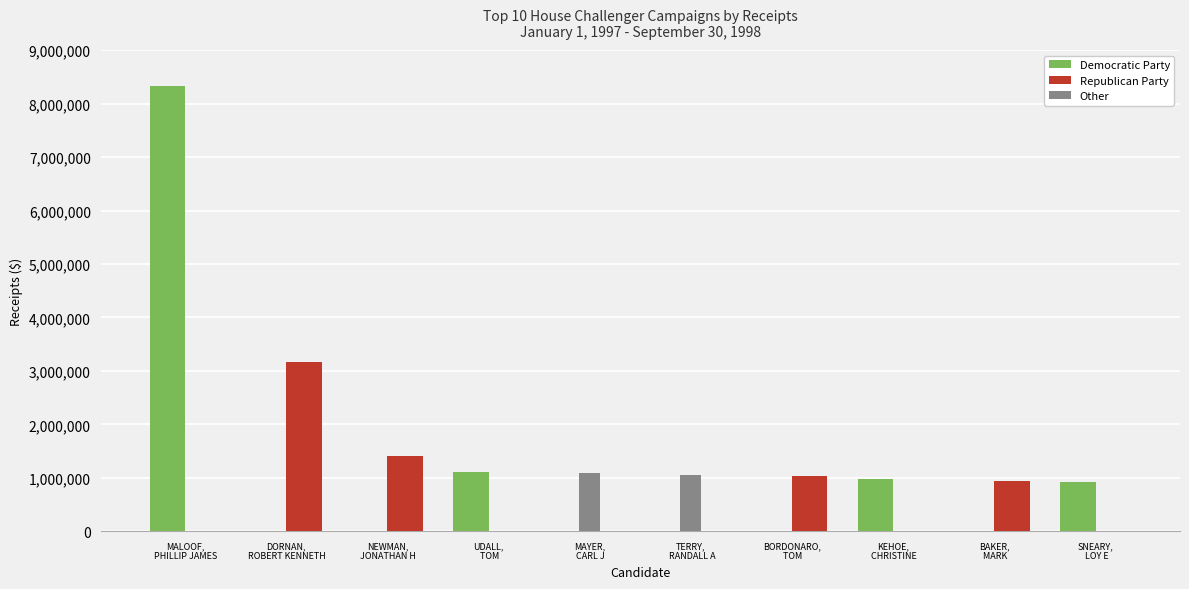

What is the sum of all Democratic Party values?

11333537